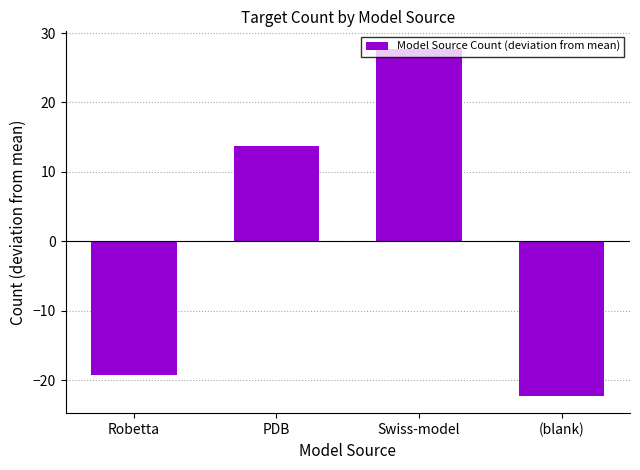

Between (blank) and Swiss-model, which is larger?

Swiss-model